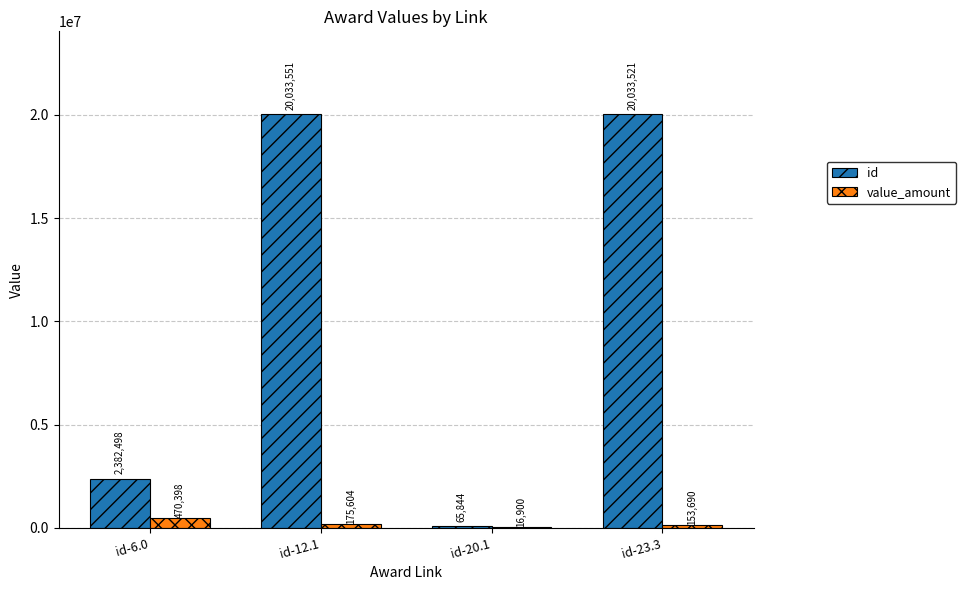

Which series changed the most between id-6.0 and id-20.1?

id